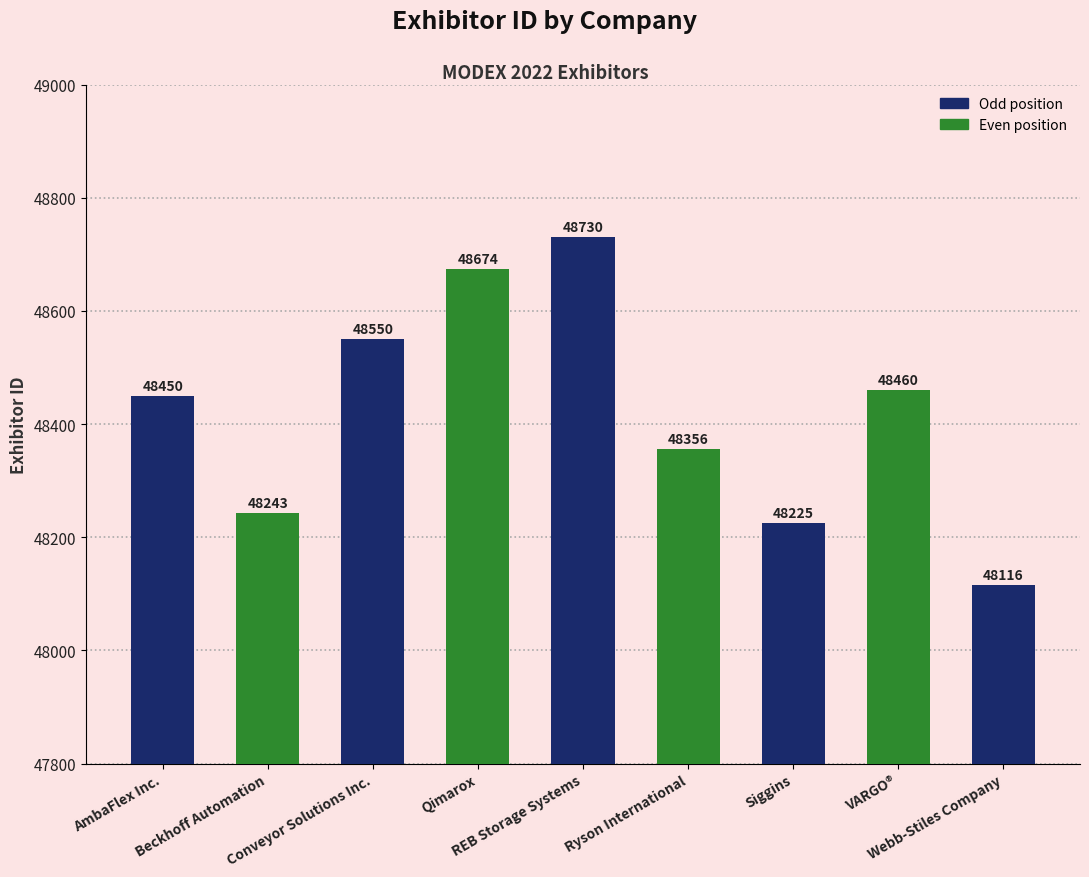

Reading left to right, extract all data points from this chart.

AmbaFlex Inc.=48450	Beckhoff Automation=48243	Conveyor Solutions Inc.=48550	Qimarox=48674	REB Storage Systems=48730	Ryson International=48356	Siggins=48225	VARGO®=48460	Webb-Stiles Company=48116